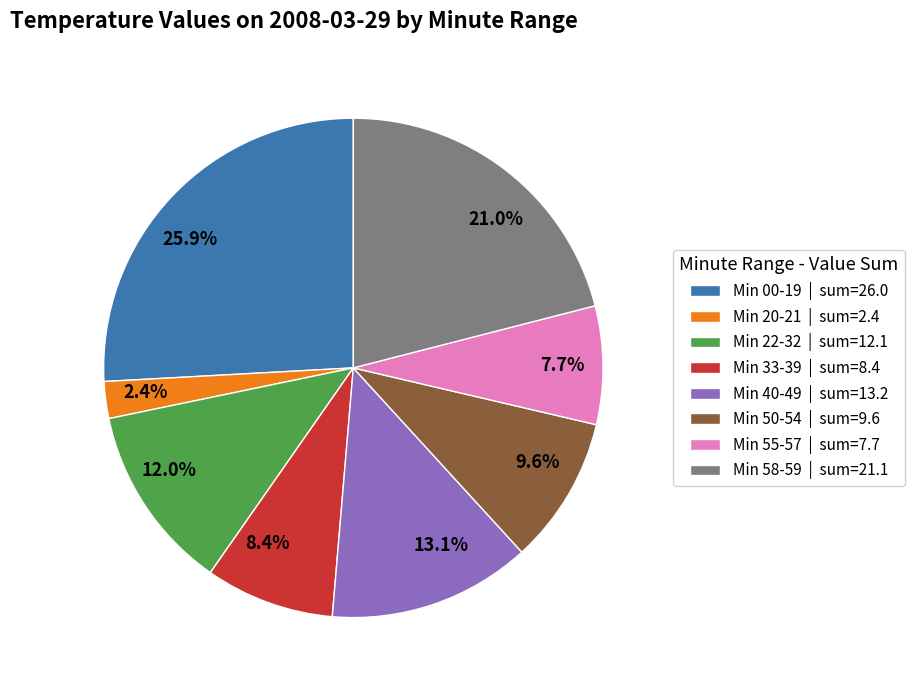

How many slices are in this pie chart?

8